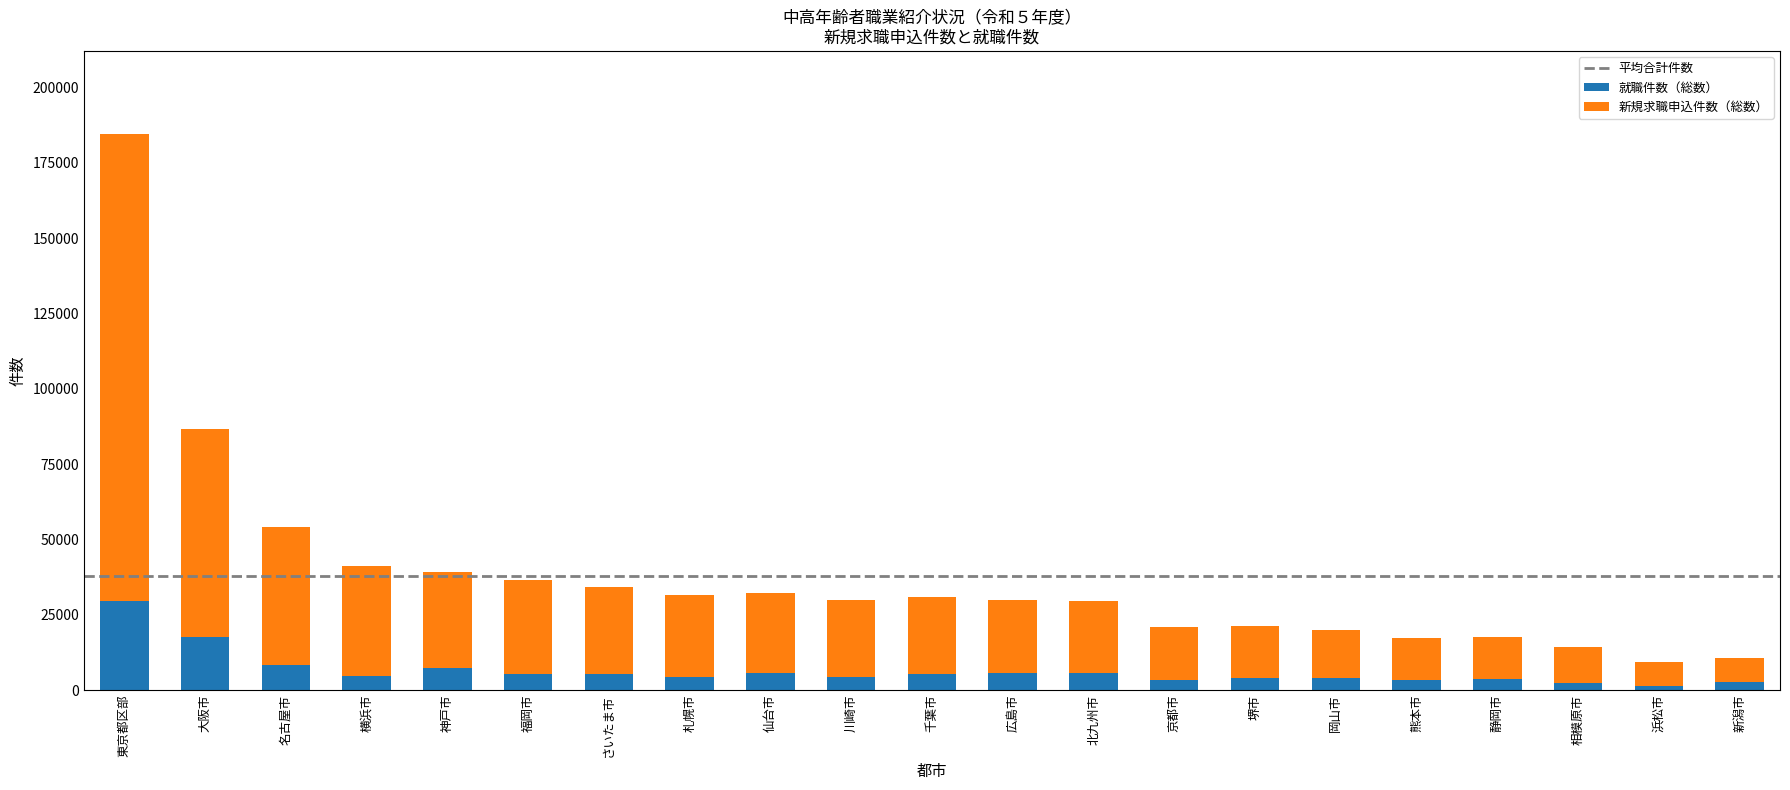

What is the total value across all series at 福岡市?

36623